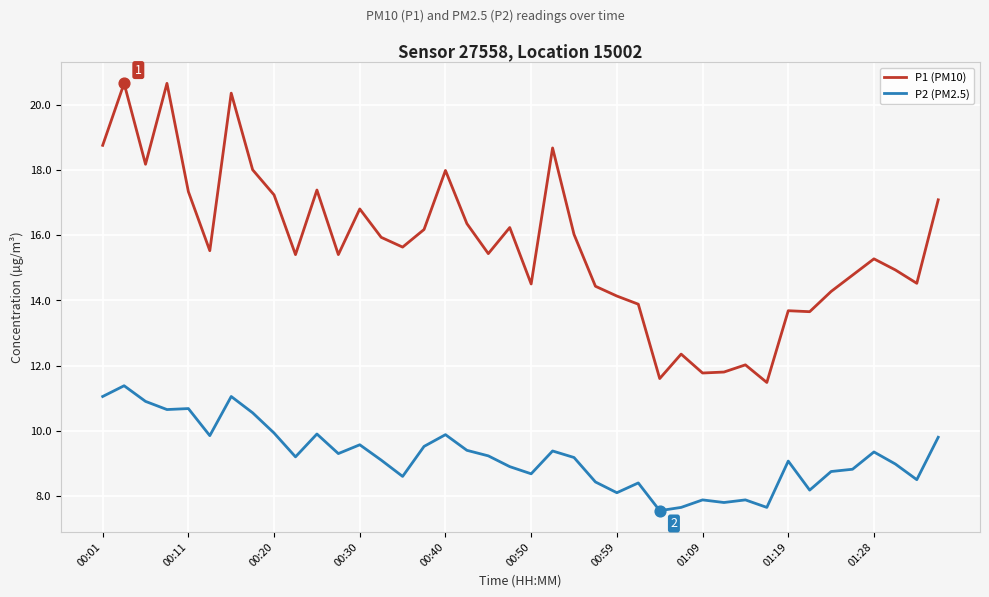

Which series has the largest total across all categories?

P1 (PM10)